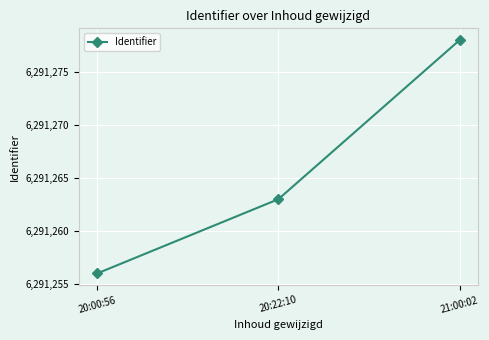

How many lines are shown in the chart?

1